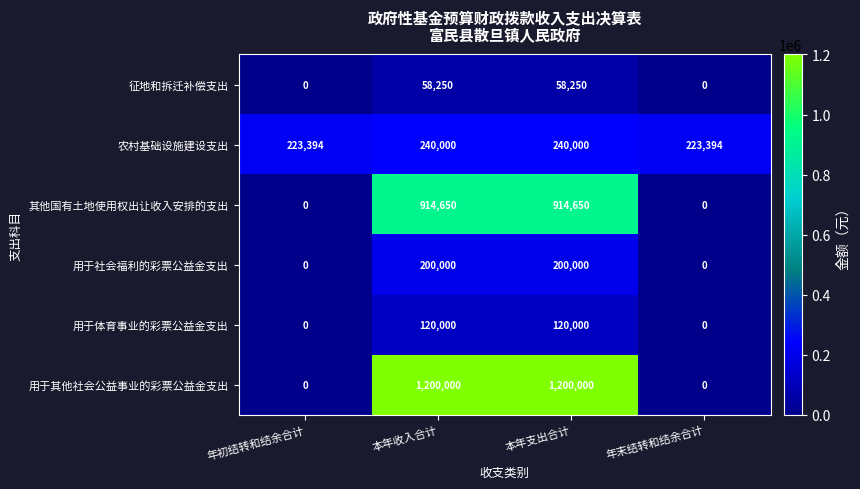

The value of 用于体育事业的彩票公益金支出 at 年末结转和结余合计 is 0. True or false?

True